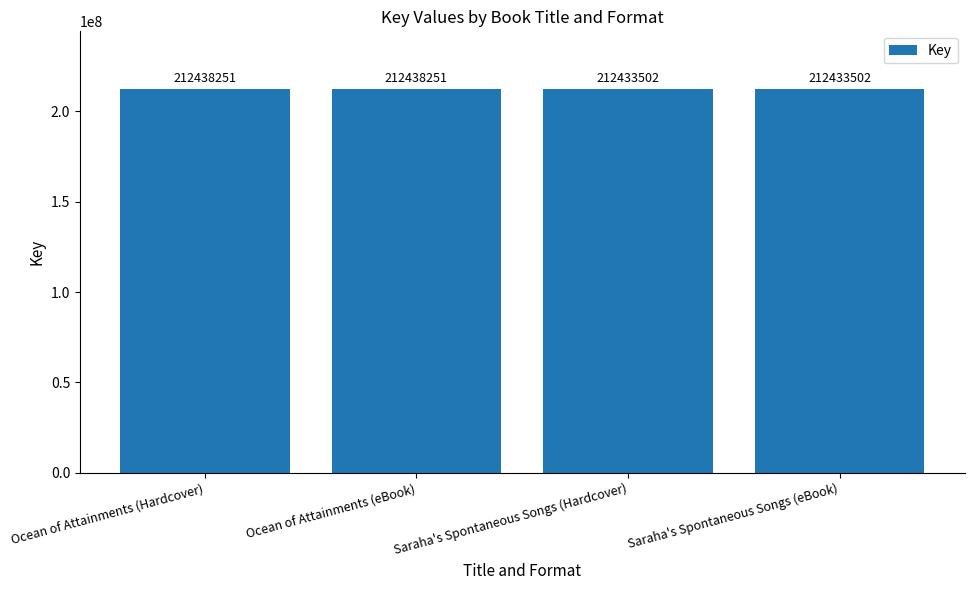

What position from the right is Ocean of Attainments (eBook)?

3